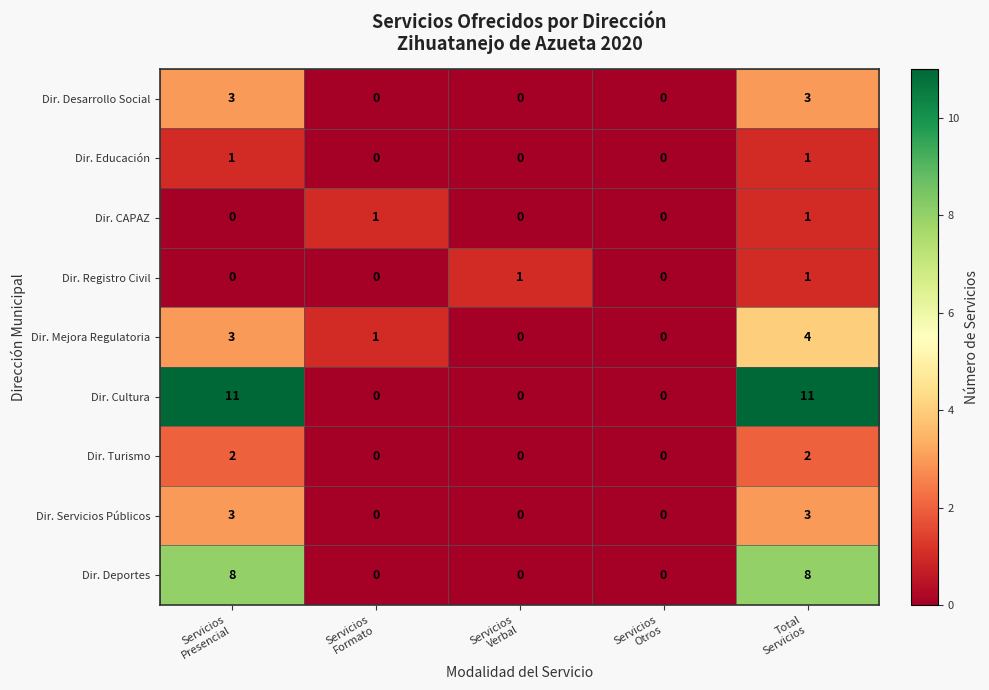

Count the number of categories in the chart.

5